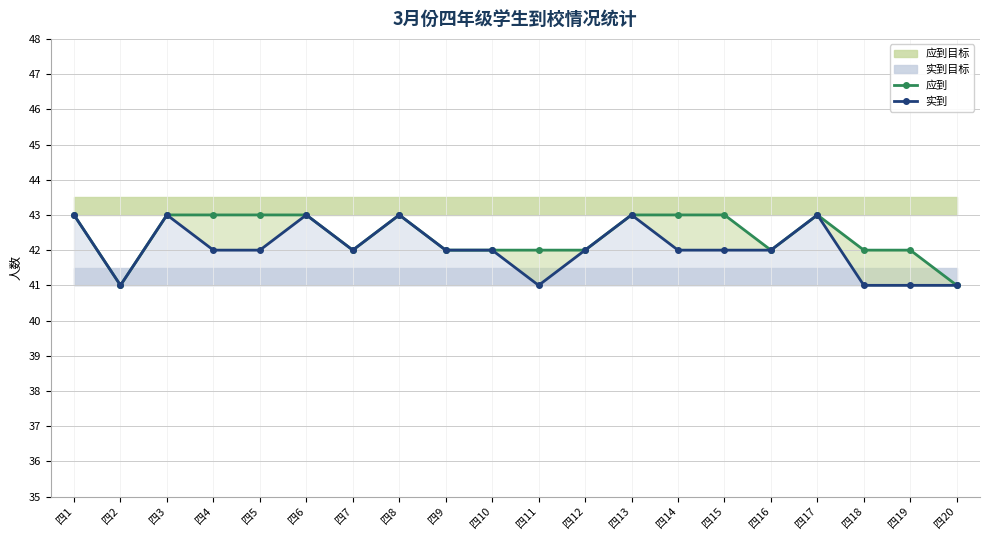

At which label is 应到 closest to 42?

四7